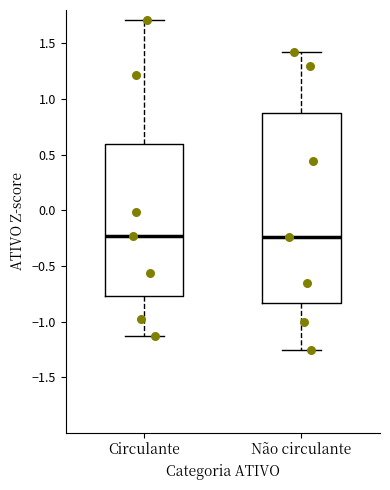

Reading left to right, transcribe this box plot: for each box, give where its median line is, the range the box spans, and where its two whiskers end, as read against the y-axis. The values are not printed on the chart, so give them approximately, as read against the axis.

Circulante: median -0.25, box -0.75 to 0.60, whiskers -1.15 to 1.70
Não circulante: median -0.25, box -0.85 to 0.85, whiskers -1.25 to 1.40